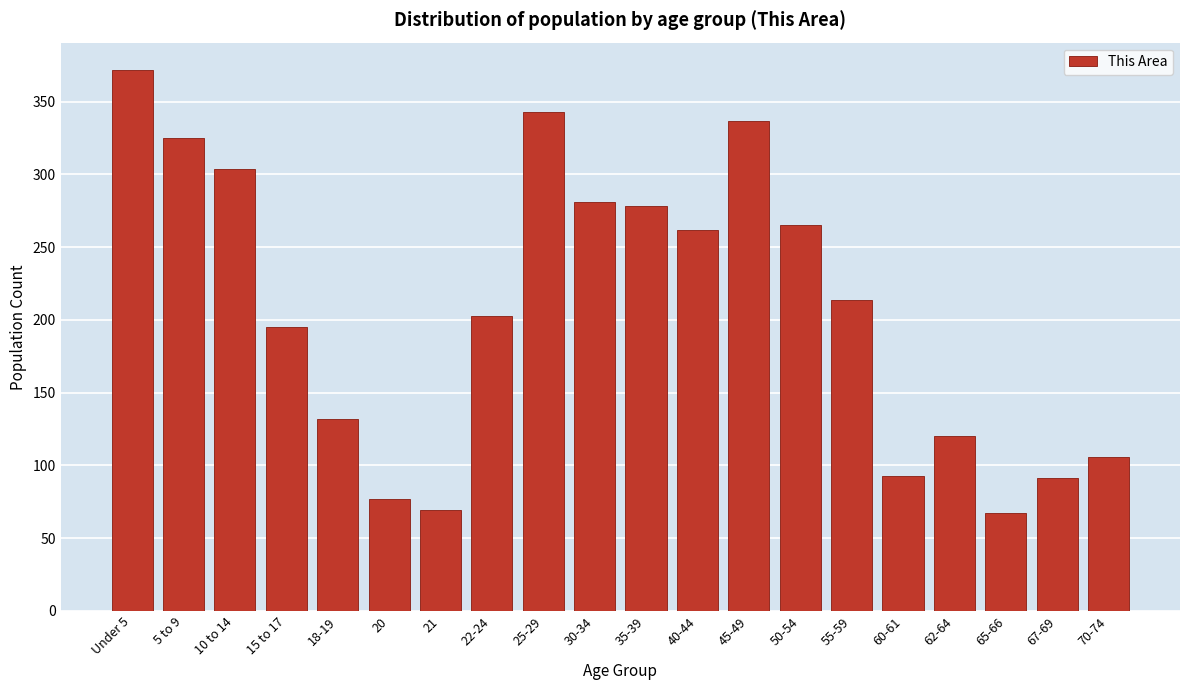

Reading left to right, what are all the values shown in this chart?

Under 5=372	5 to 9=325	10 to 14=304	15 to 17=195	18-19=132	20=77	21=69	22-24=203	25-29=343	30-34=281	35-39=278	40-44=262	45-49=337	50-54=265	55-59=214	60-61=93	62-64=120	65-66=67	67-69=91	70-74=106